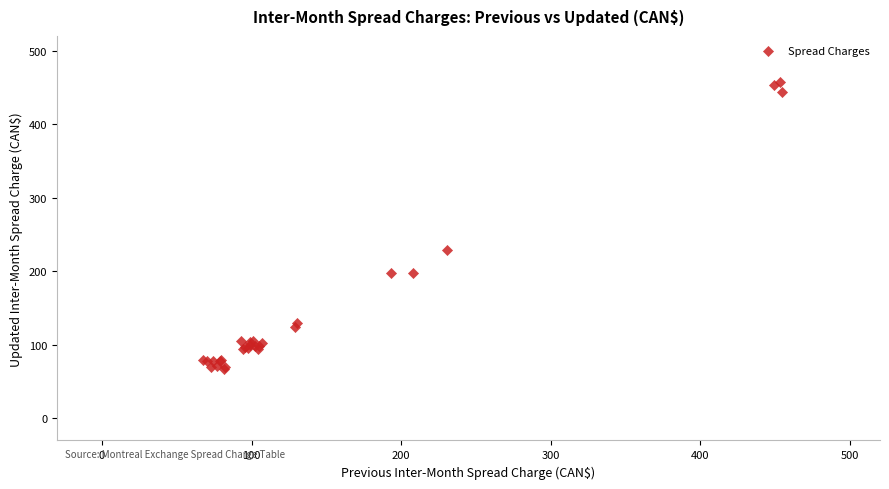

What Y value in the scatter plot is closest to 262?

228.9